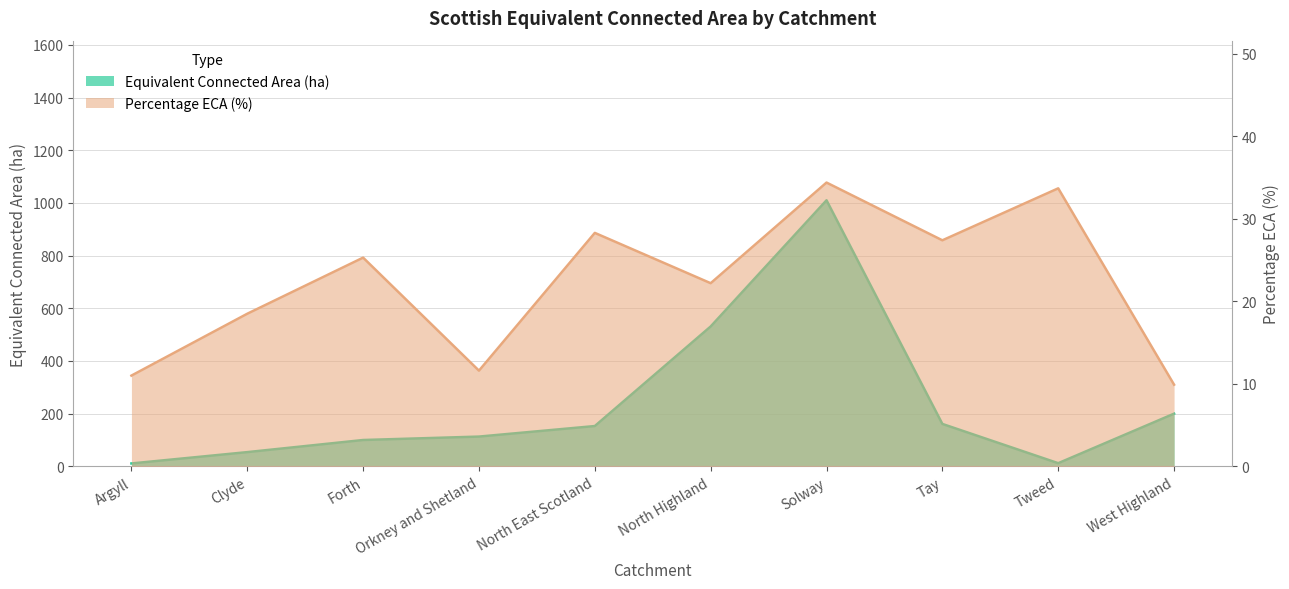

Which has a higher value, Solway or North East Scotland?

Solway